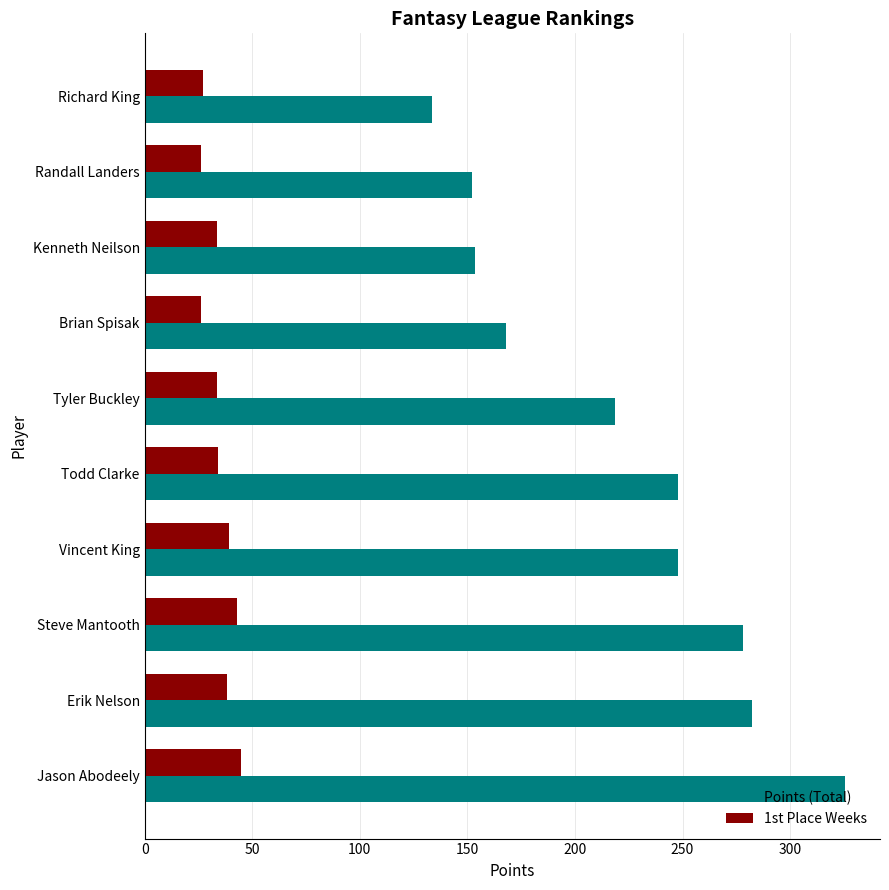

What is the difference between the Points (Total) values at Todd Clarke and Jason Abodeely?

77.5